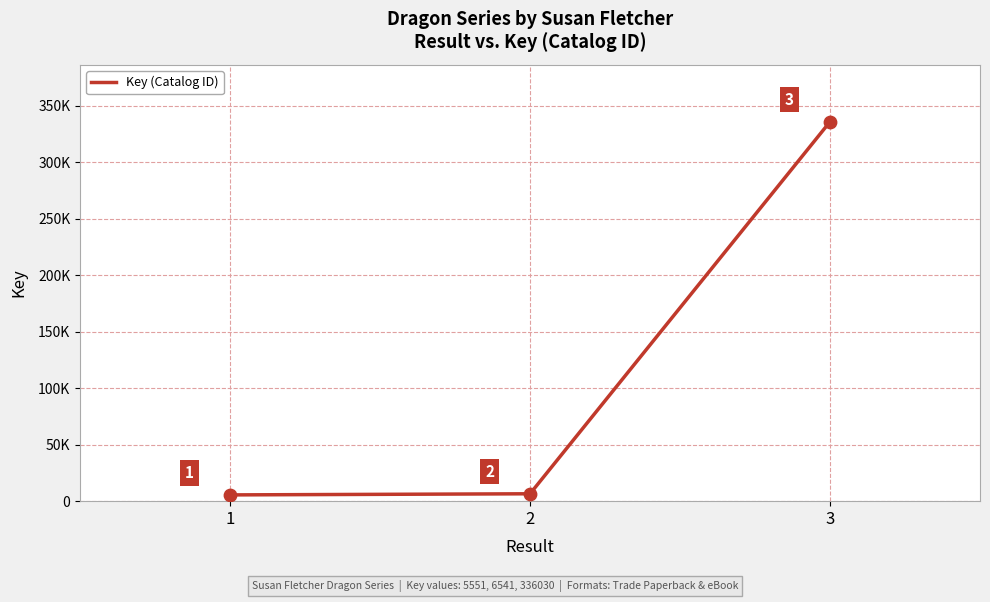

Which has a higher value, 1 or 2?

2